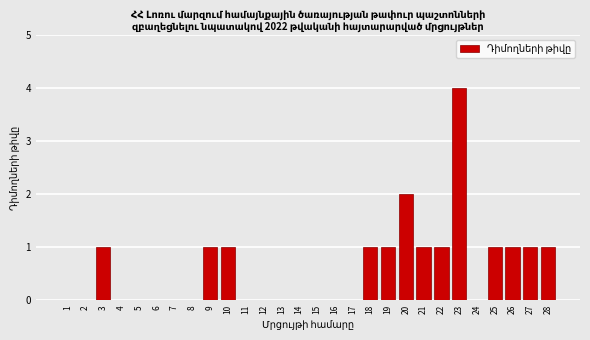

Reading left to right, extract all data points from this chart.

1=0	2=0	3=1	4=0	5=0	6=0	7=0	8=0	9=1	10=1	11=0	12=0	13=0	14=0	15=0	16=0	17=0	18=1	19=1	20=2	21=1	22=1	23=4	24=0	25=1	26=1	27=1	28=1